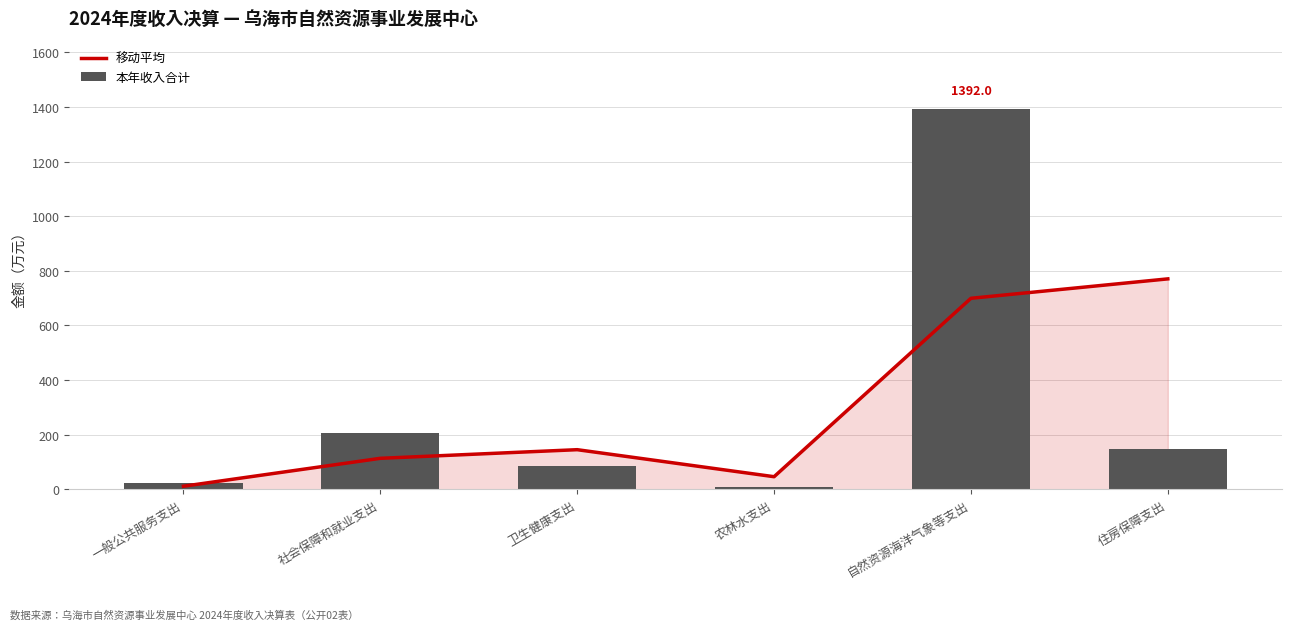

Which series has the largest total across all categories?

本年收入合计